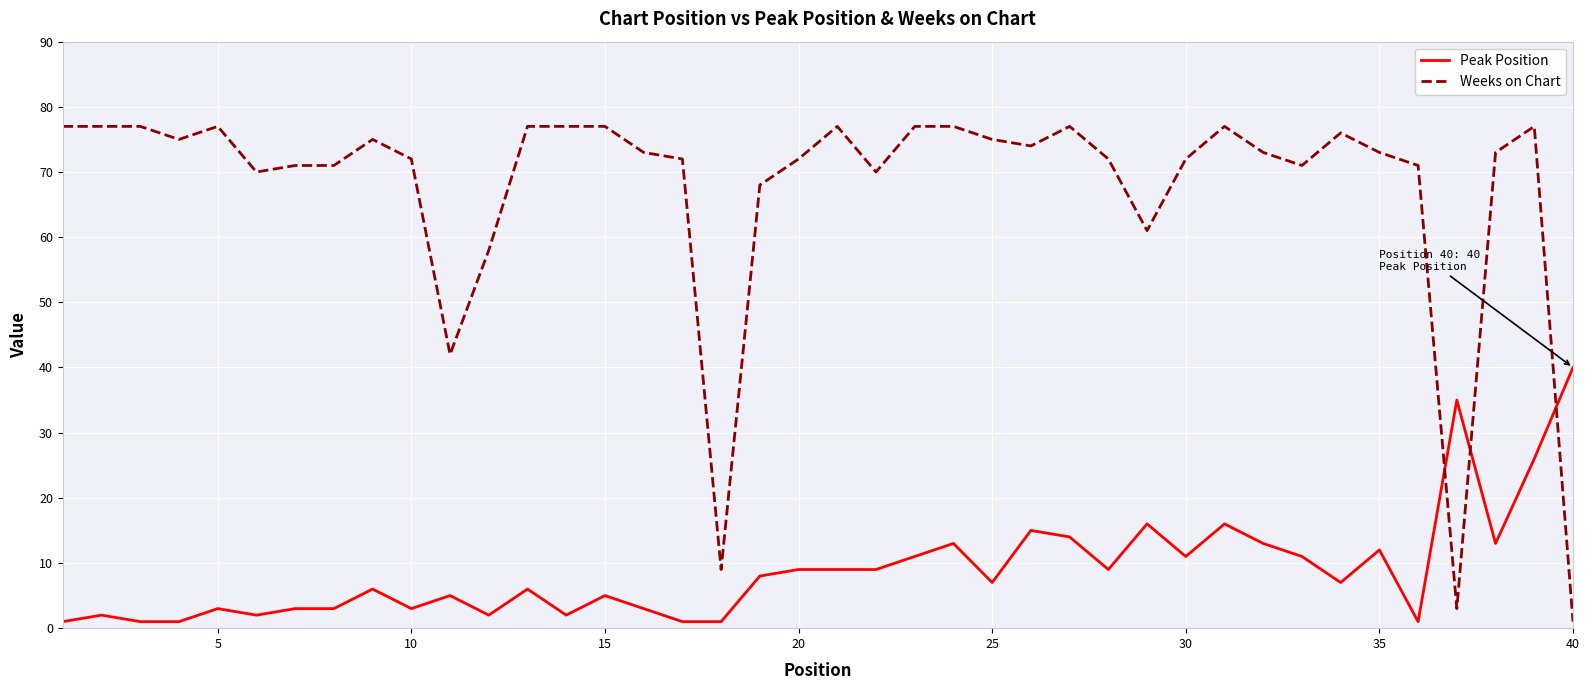

What is the greatest value displayed?

77